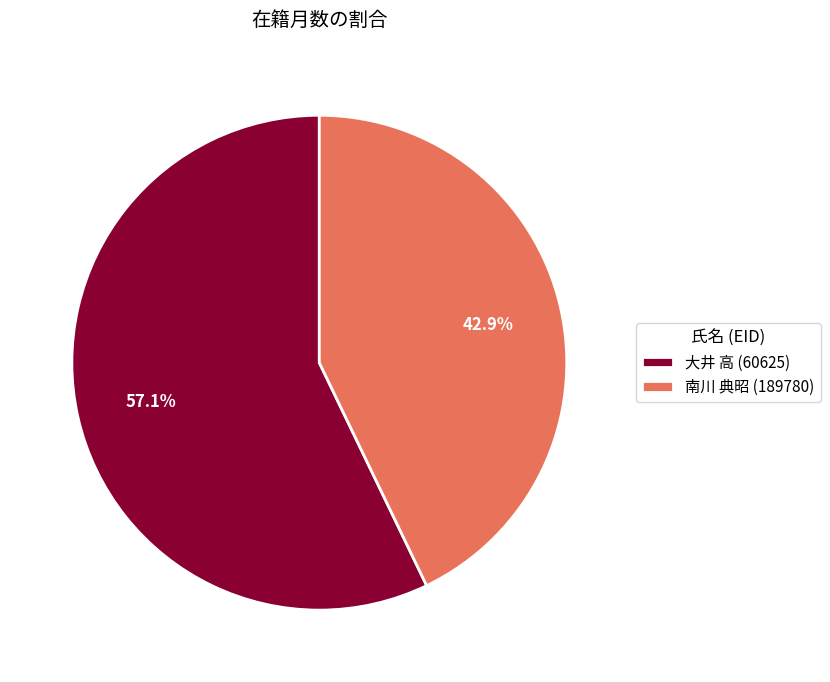

What is the largest slice in the pie chart?

大井 高 (60625)